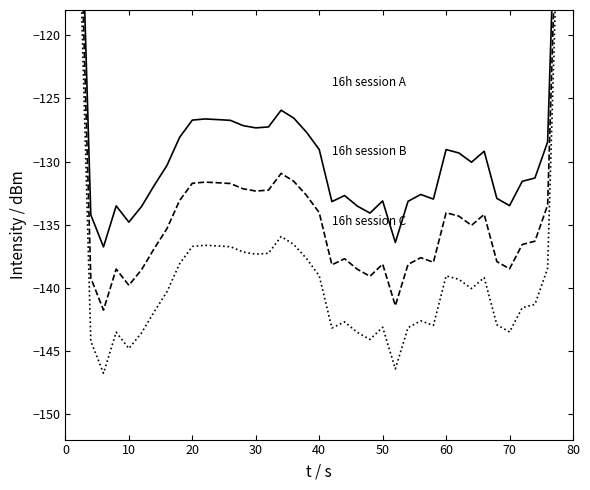

What is the sum of all 16h session A values?

-5102.2